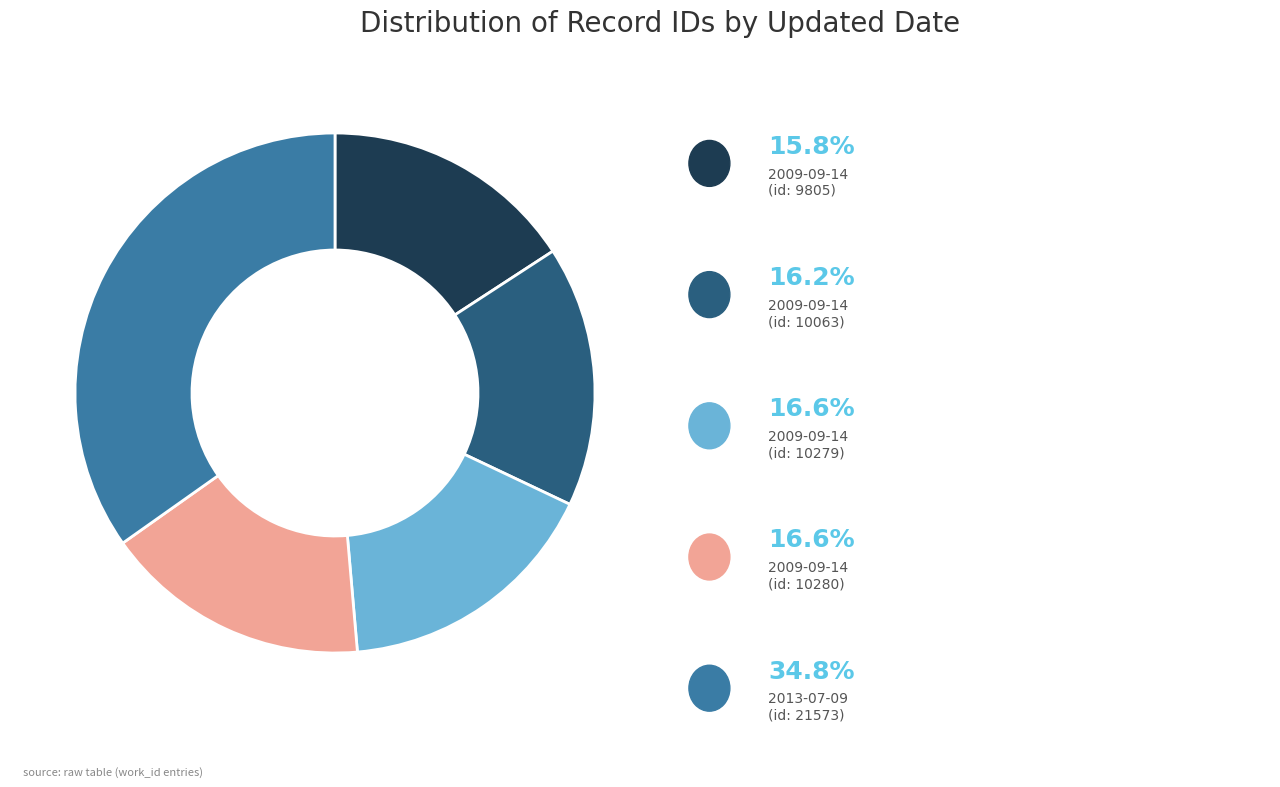

Is there a majority slice in this chart?

No